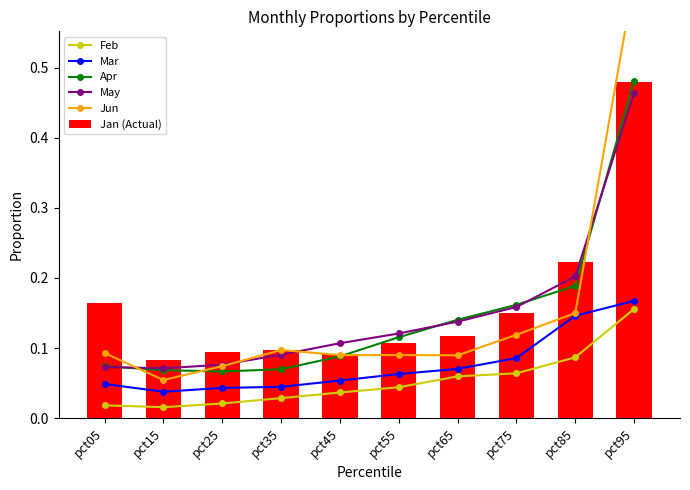

True or false: Jan (Actual) has a value of 0.1 at pct15.

False